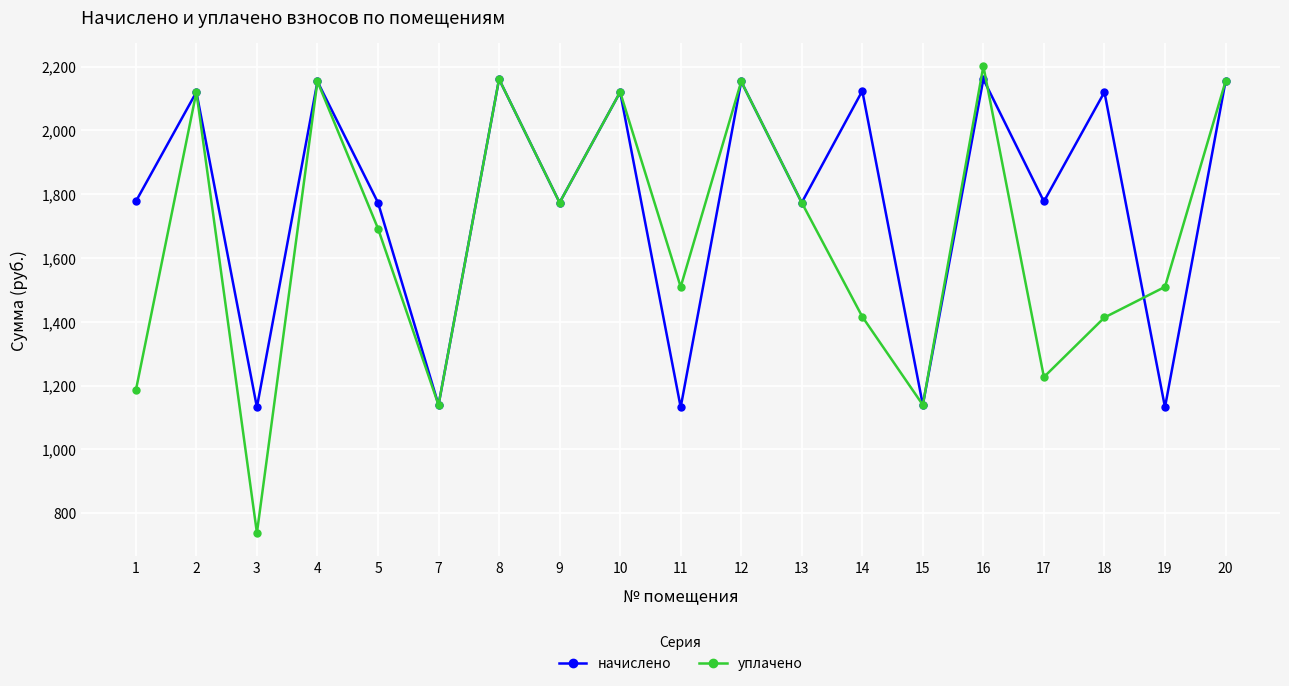

How many interior local peaks does the начислено series have?

8